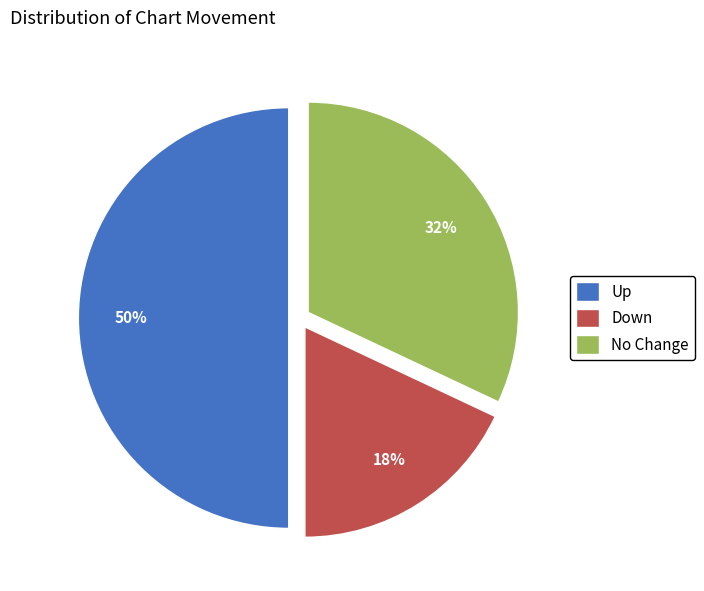

Rank the categories by value from highest to lowest.

Up, No Change, Down